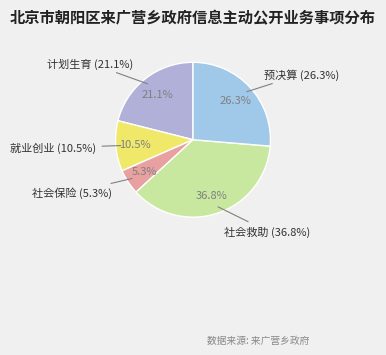

The 社会保险 slice represents 5% of the pie. True or false?

True